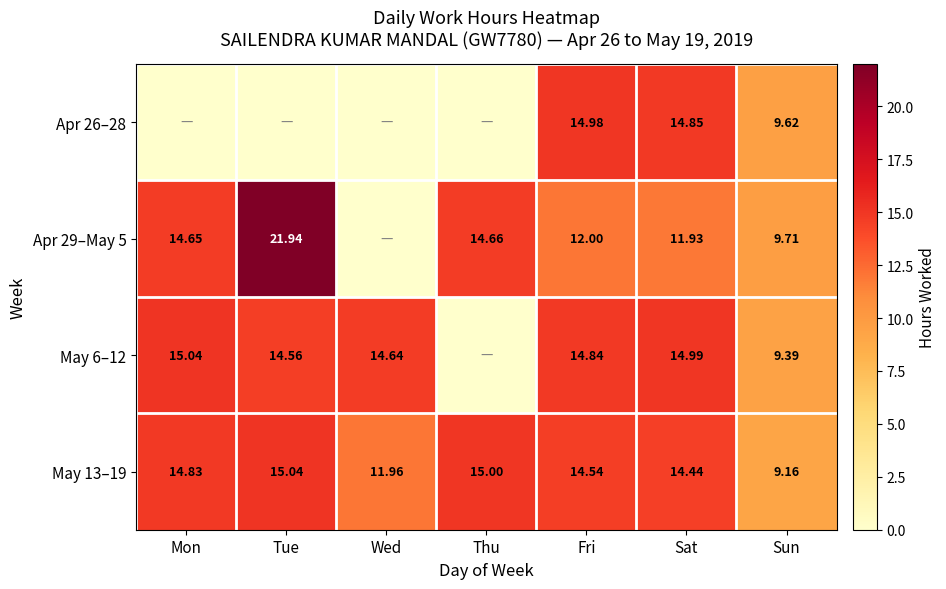

At which label does May 13–19 reach its minimum?

Sun